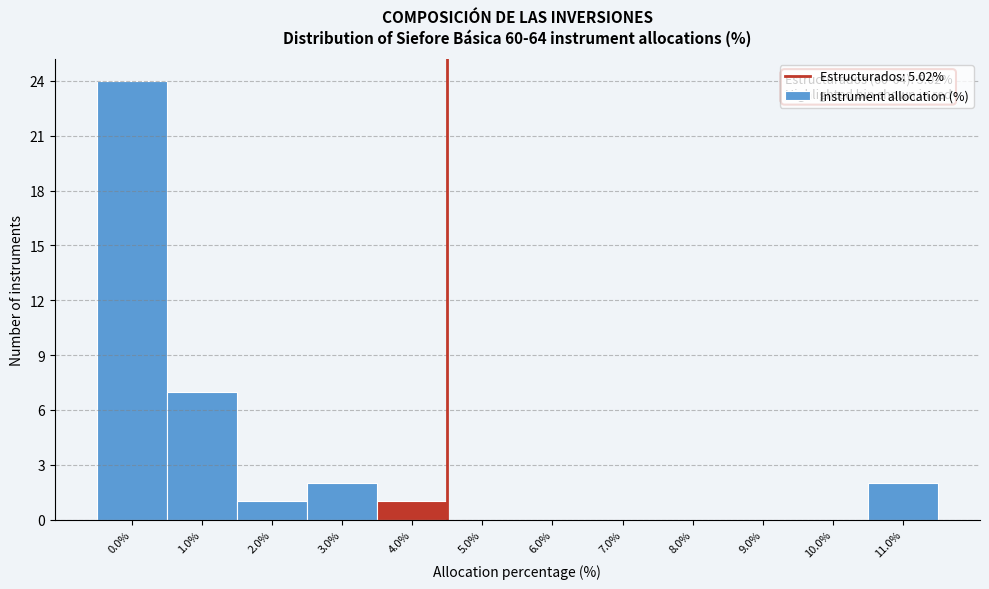

Reading left to right, list all the values displayed in this chart.

0.0%=24	1.0%=7	2.0%=1	3.0%=2	4.0%=1	5.0%=0	6.0%=0	7.0%=0	8.0%=0	9.0%=0	10.0%=0	11.0%=2